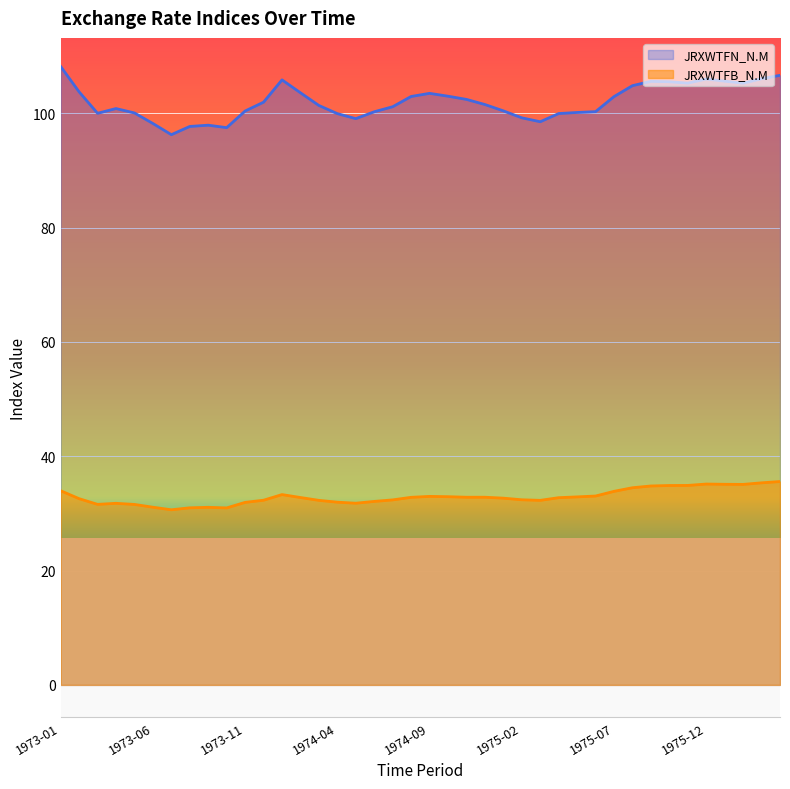

How many lines are shown in the chart?

2